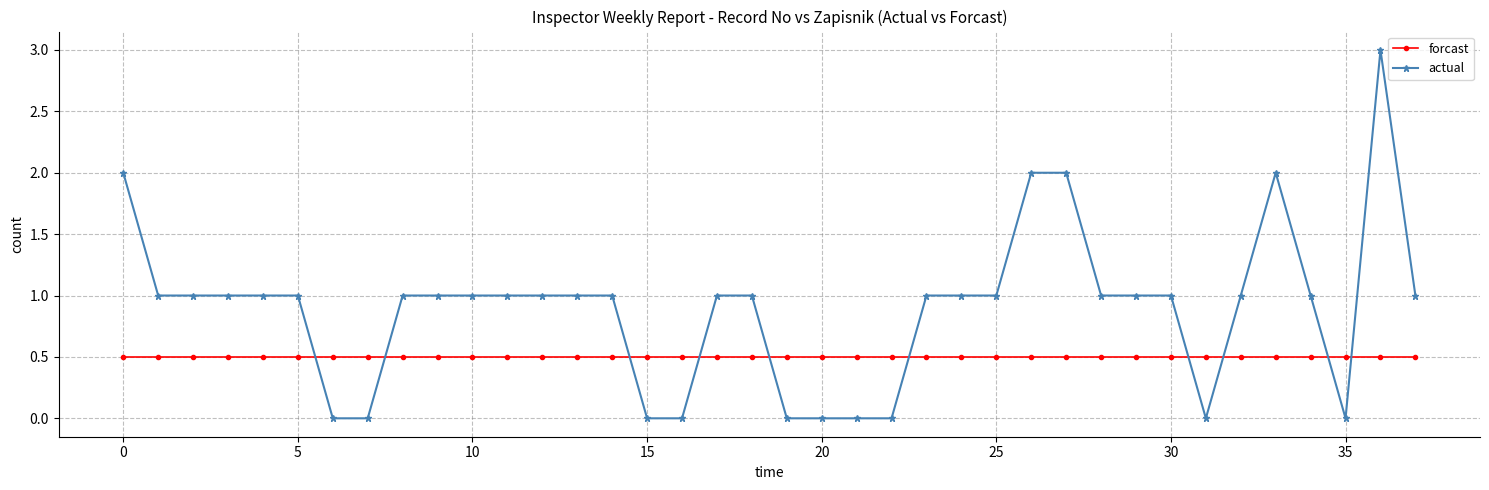

List the series in order of their peak value, highest first.

actual, forcast